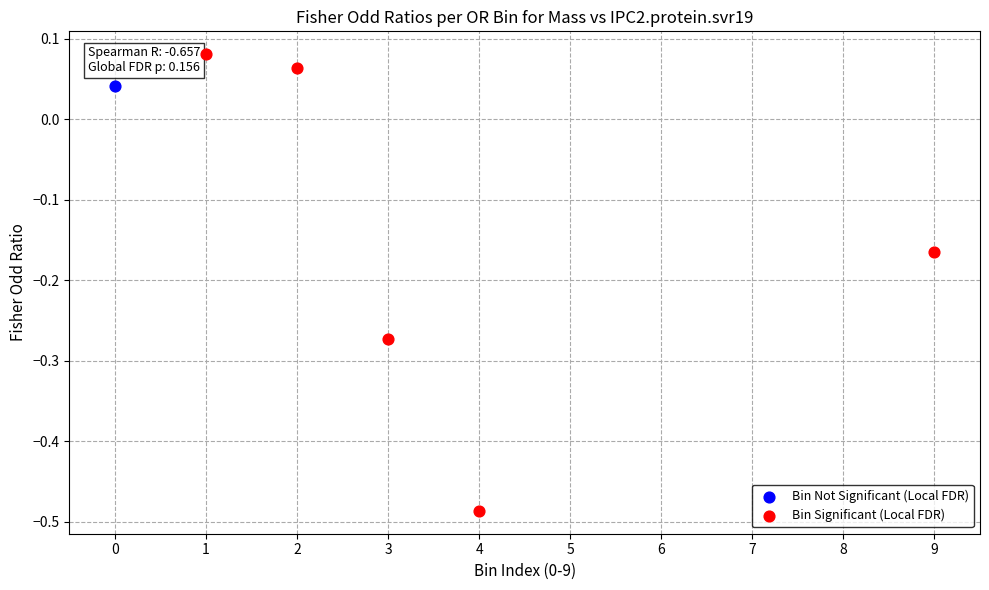

What are all the series names shown in the legend?

Bin Not Significant (Local FDR), Bin Significant (Local FDR)